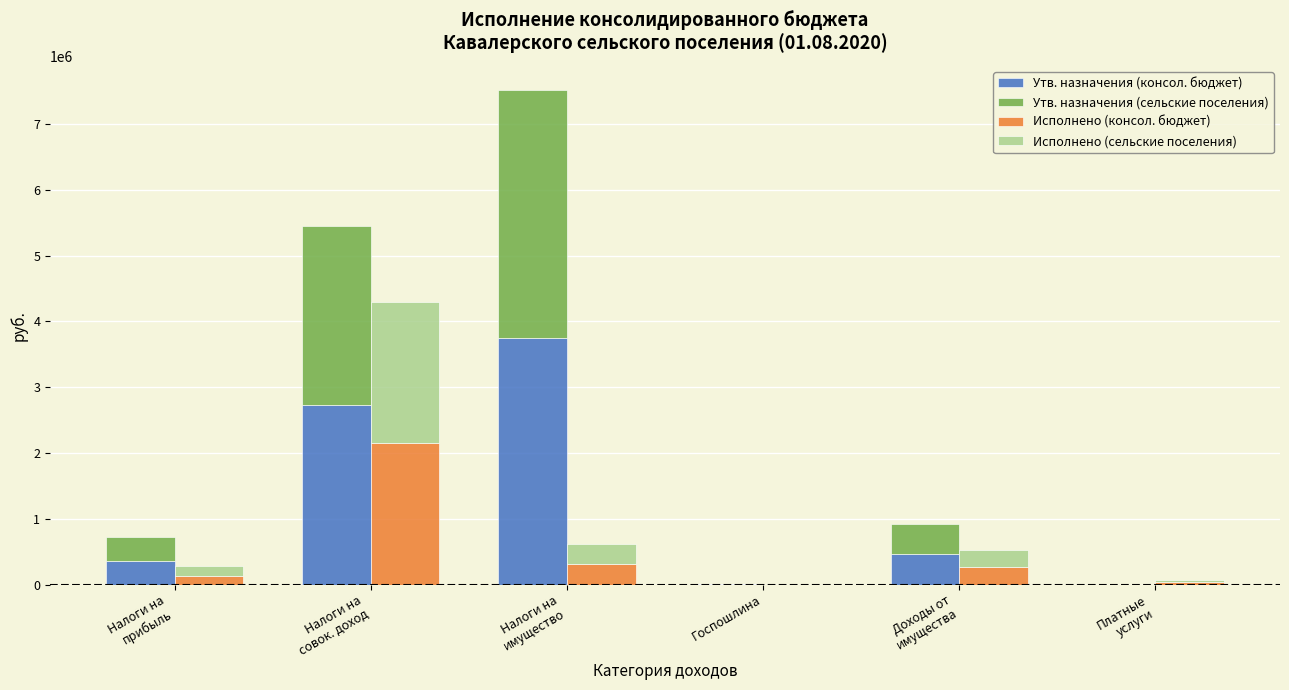

Which category has the highest value across all series?

Налоги на
имущество